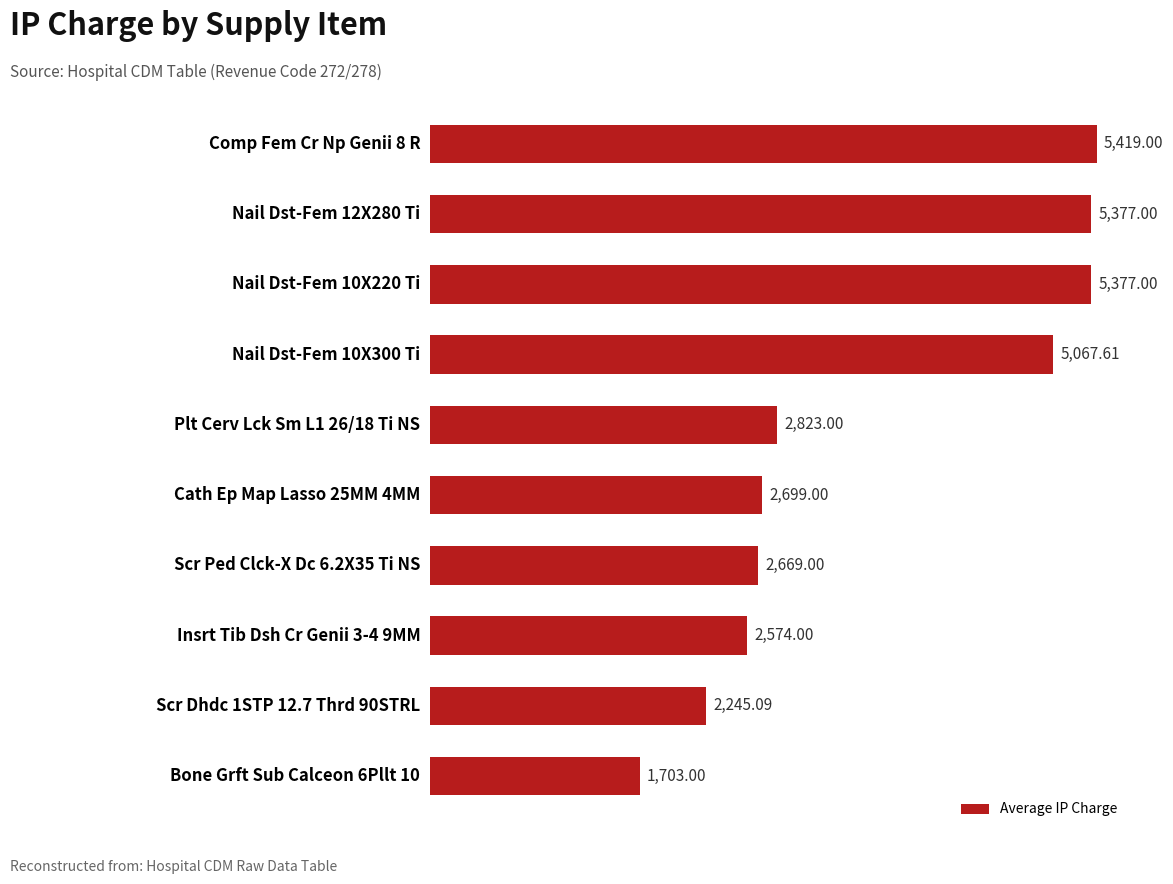

What is the difference between the maximum and second lowest values?

3173.9